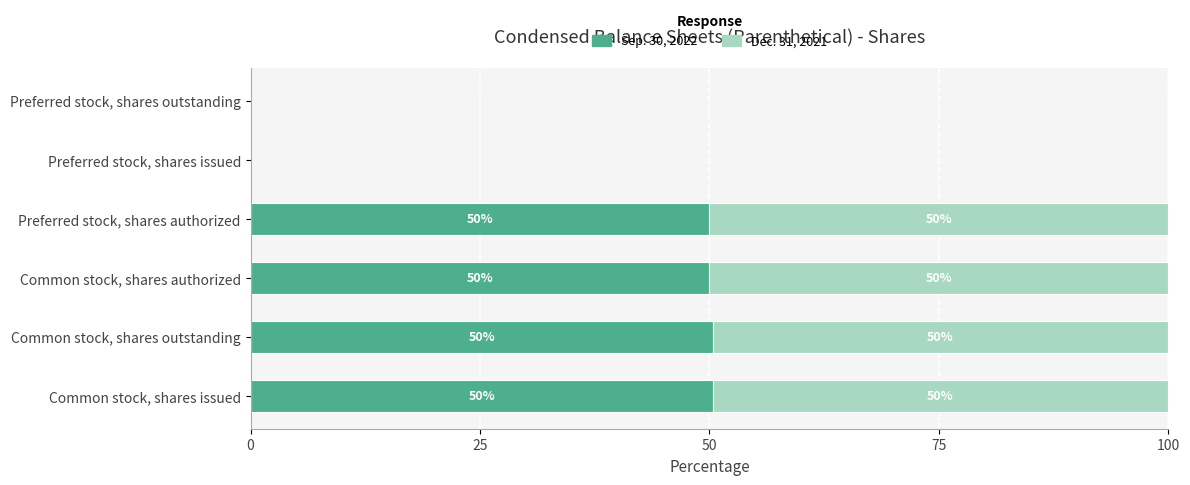

Is it true that Sep. 30, 2022 equals 65.8 at Common stock, shares issued?

False